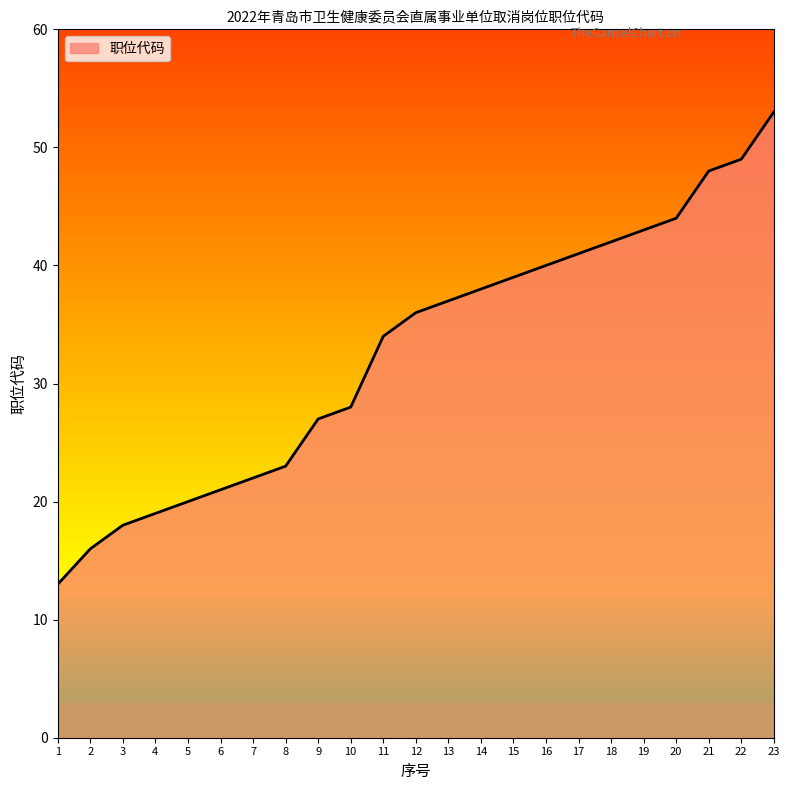

Reading left to right, transcribe all the data shown in this chart.

1=13	2=16	3=18	4=19	5=20	6=21	7=22	8=23	9=27	10=28	11=34	12=36	13=37	14=38	15=39	16=40	17=41	18=42	19=43	20=44	21=48	22=49	23=53